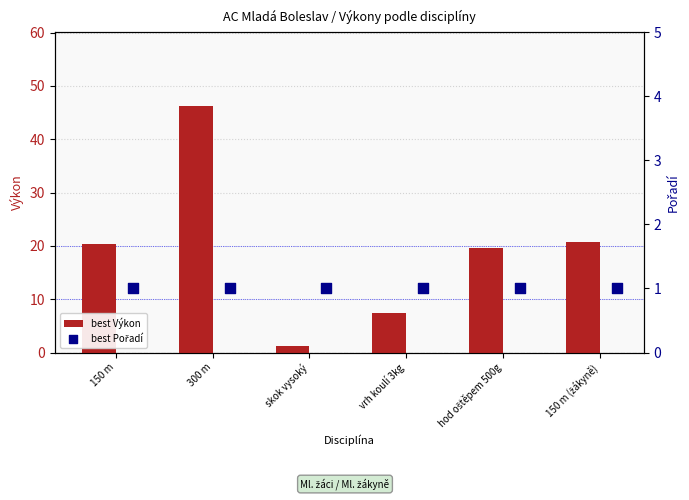

Which series has the widest spread of Y values?

best Výkon